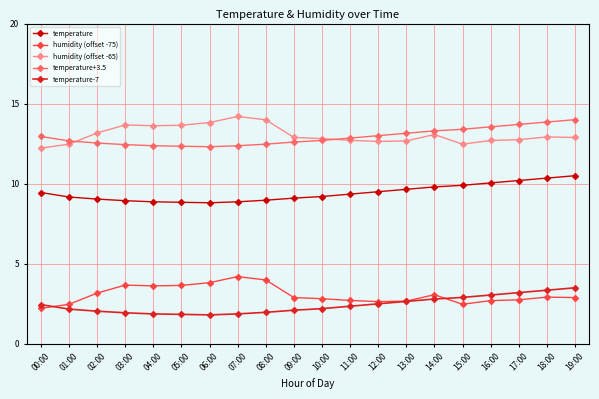

What is the greatest value displayed?

14.2